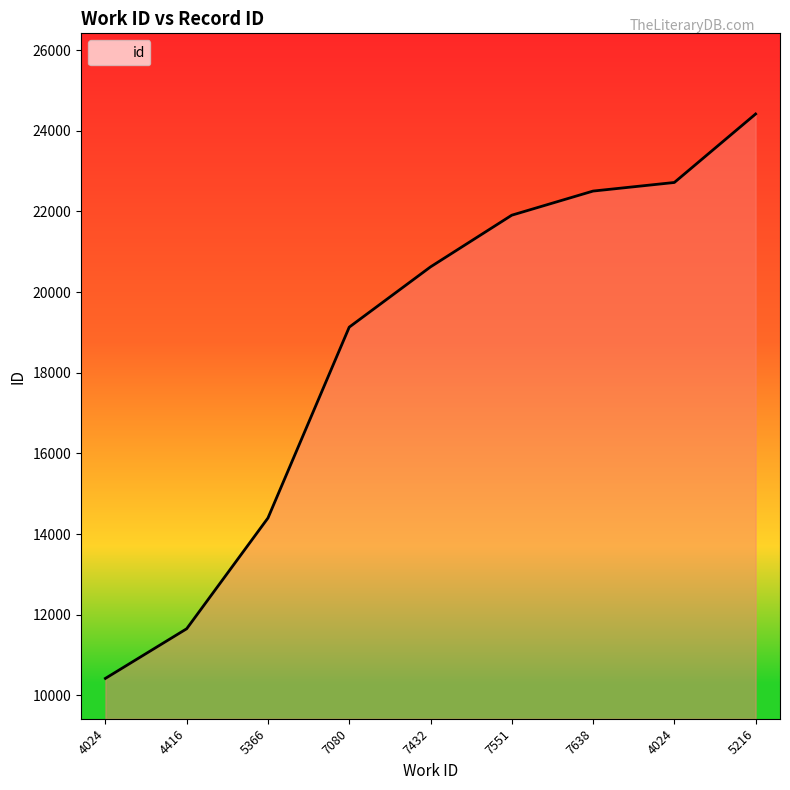

What is the change in value from 7551 to 7638?

+598